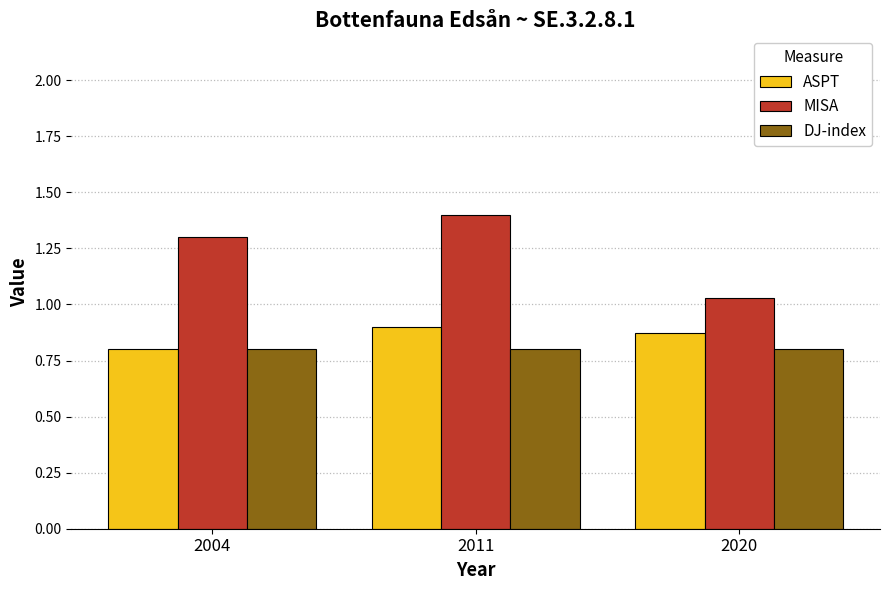

At 2020, list the series in order from smallest to largest.

DJ-index, ASPT, MISA